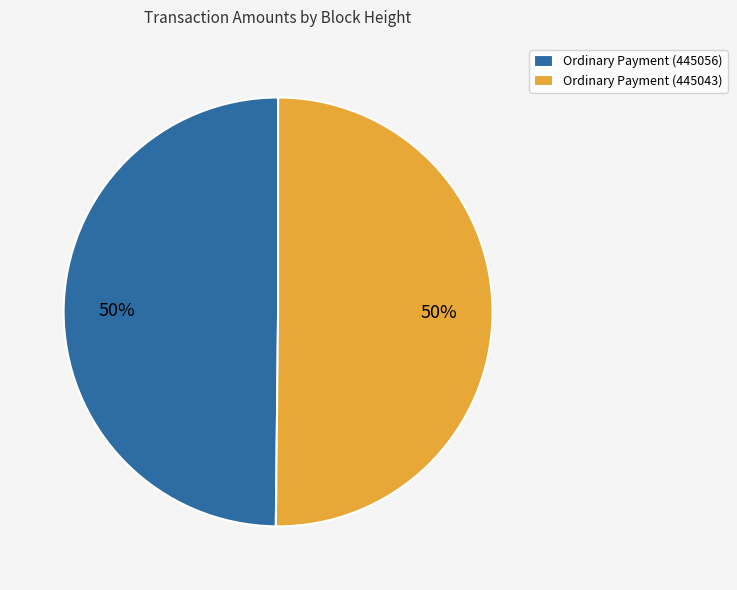

The Ordinary Payment (445056) slice represents 50% of the pie. True or false?

True